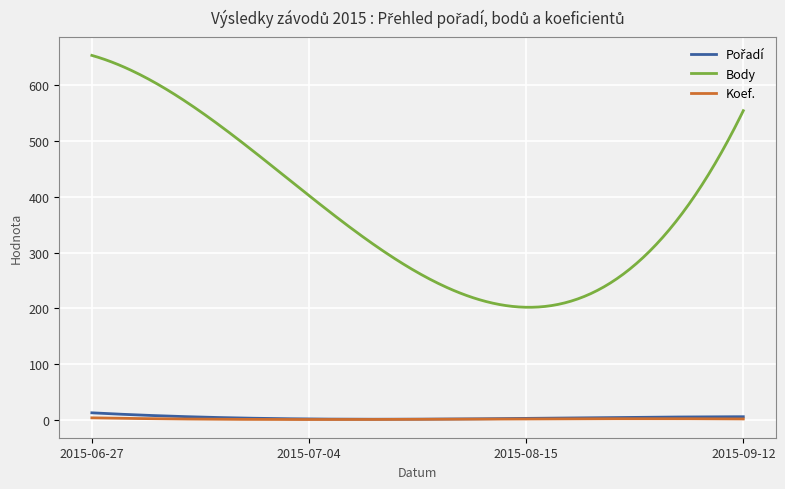

Which series has the largest range (max minus min)?

Body